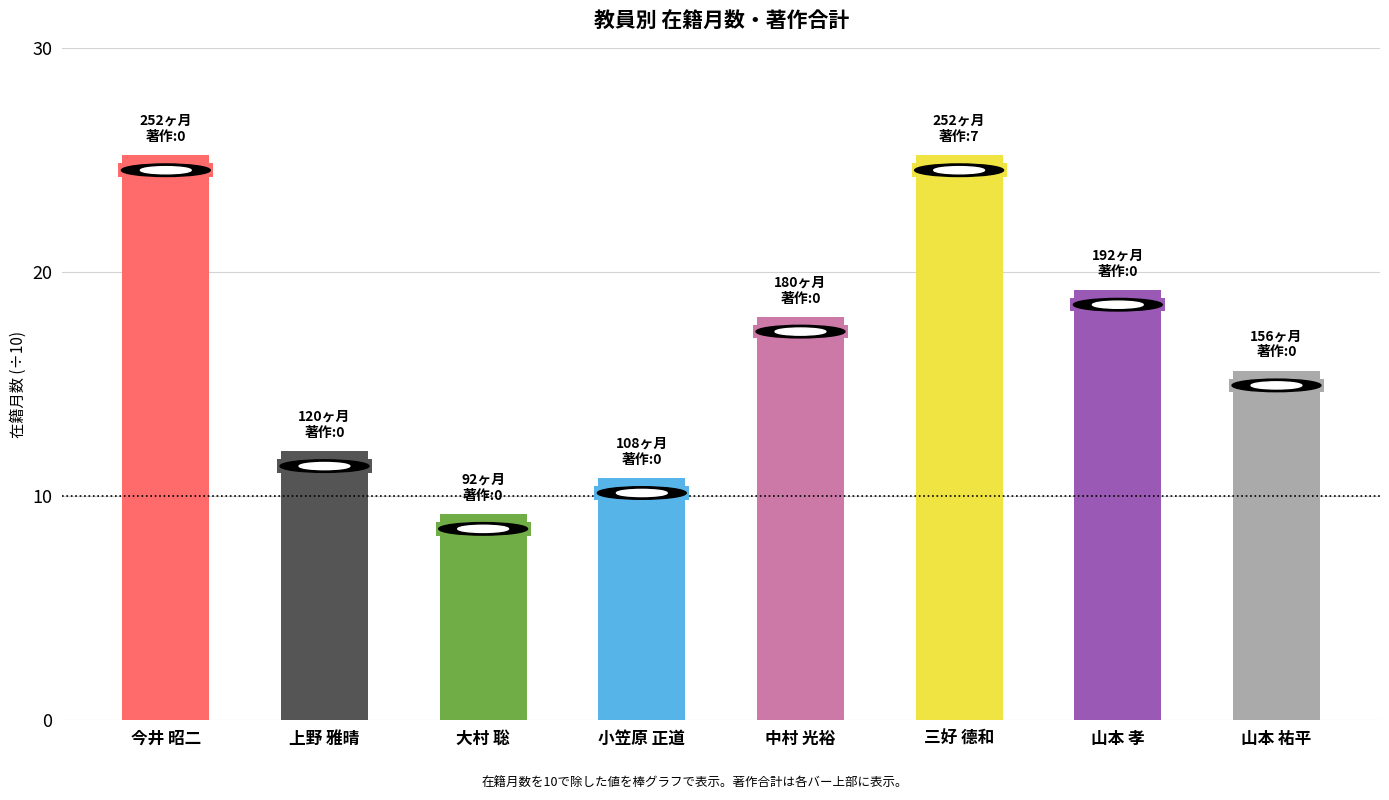

Reading left to right, list all the values displayed in this chart.

今井 昭二=25.2	上野 雅晴=12.0	大村 聡=9.2	小笠原 正道=10.8	中村 光裕=18.0	三好 德和=25.2	山本 孝=19.2	山本 祐平=15.6